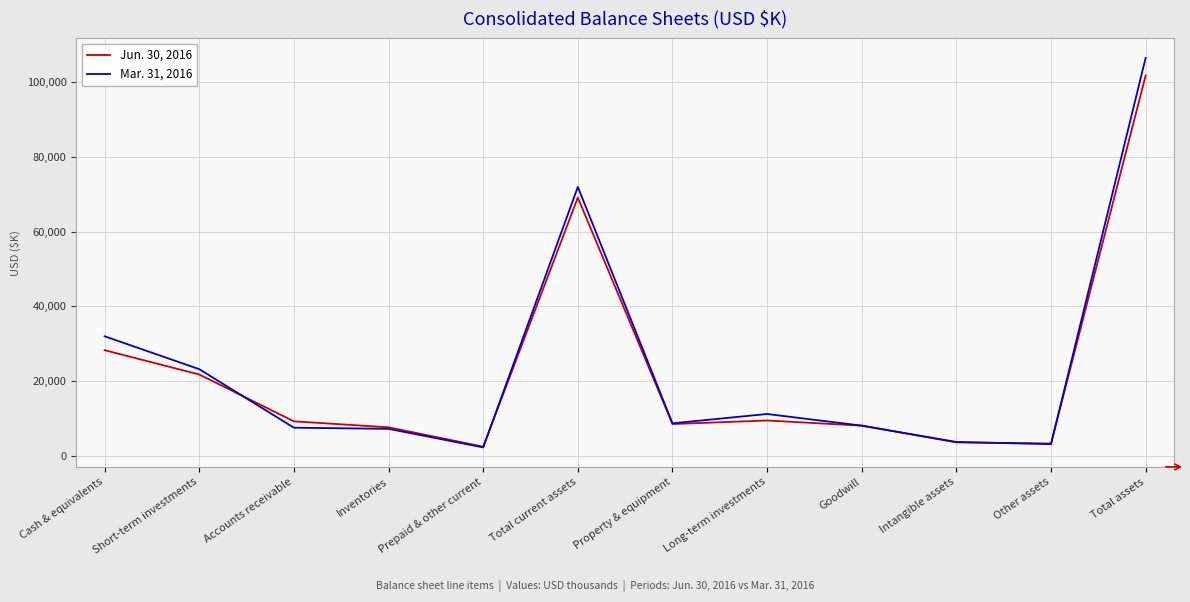

What is the difference between the second highest and minimum values in the Jun. 30, 2016 series?

66727